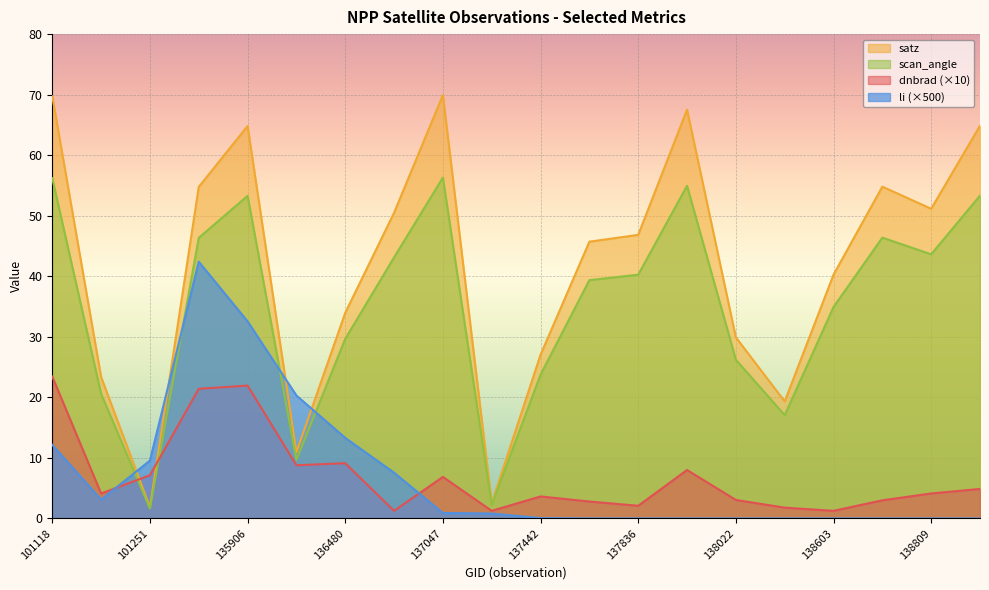

At which label does li reach its minimum?

137631